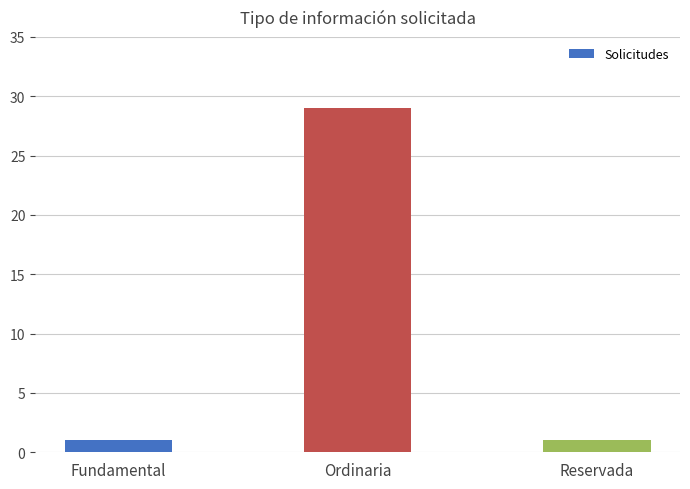

The chart shows a value of 1 at Reservada. True or false?

True